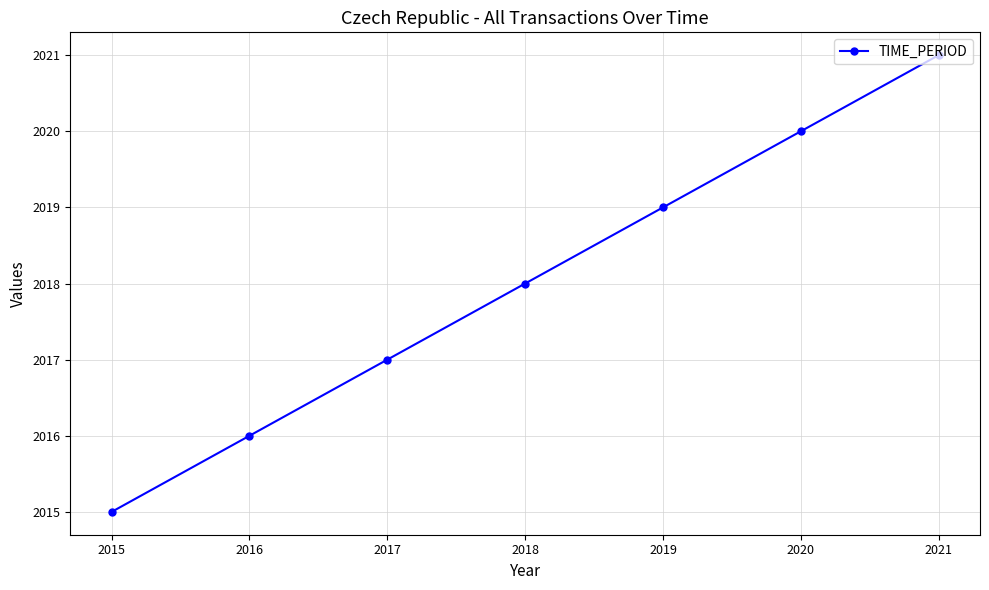

How many data points does each series have?

7